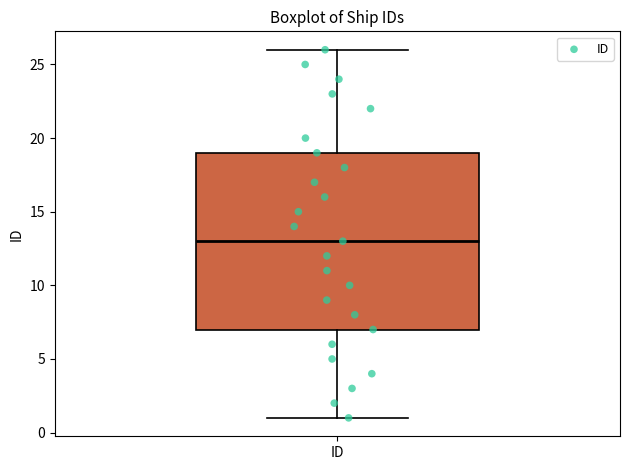

Read this box plot against the y-axis: the position of the median line, the range covered by the box, and the ends of both whiskers. The values are not printed on the chart, so give them approximately, as read against the axis.

median 13, box 7 to 19, whiskers 1 to 26